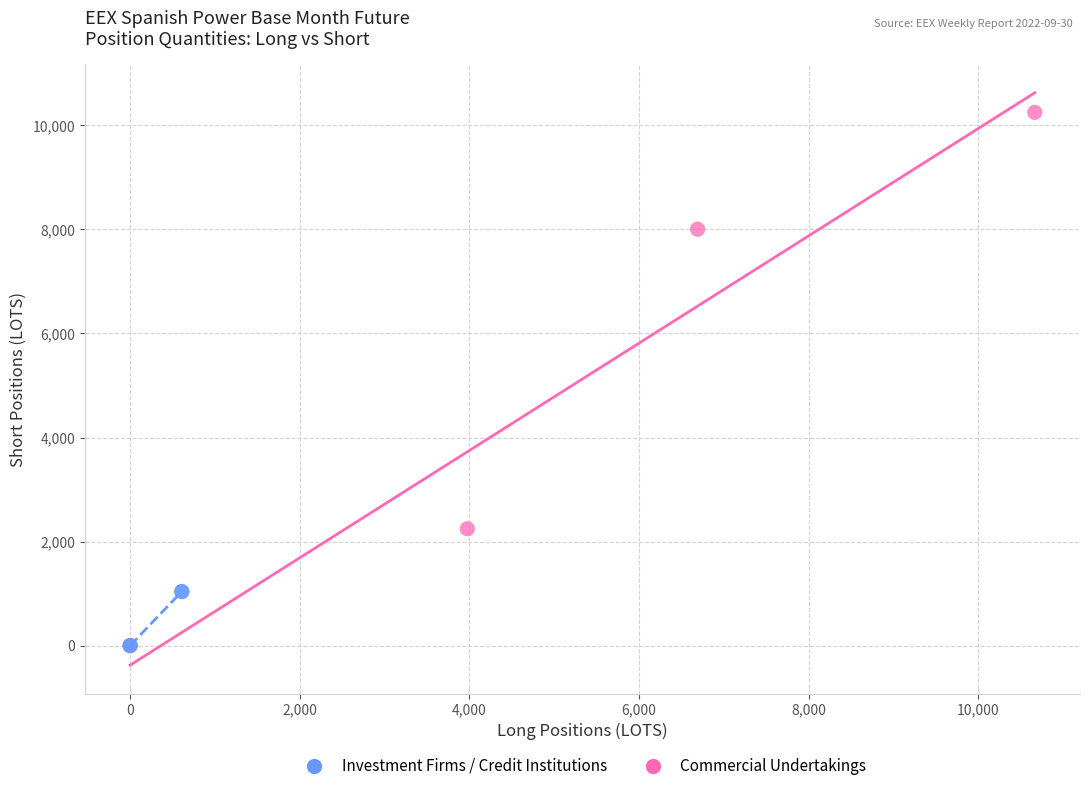

Which series has the largest Y range (max minus min)?

Commercial Undertakings